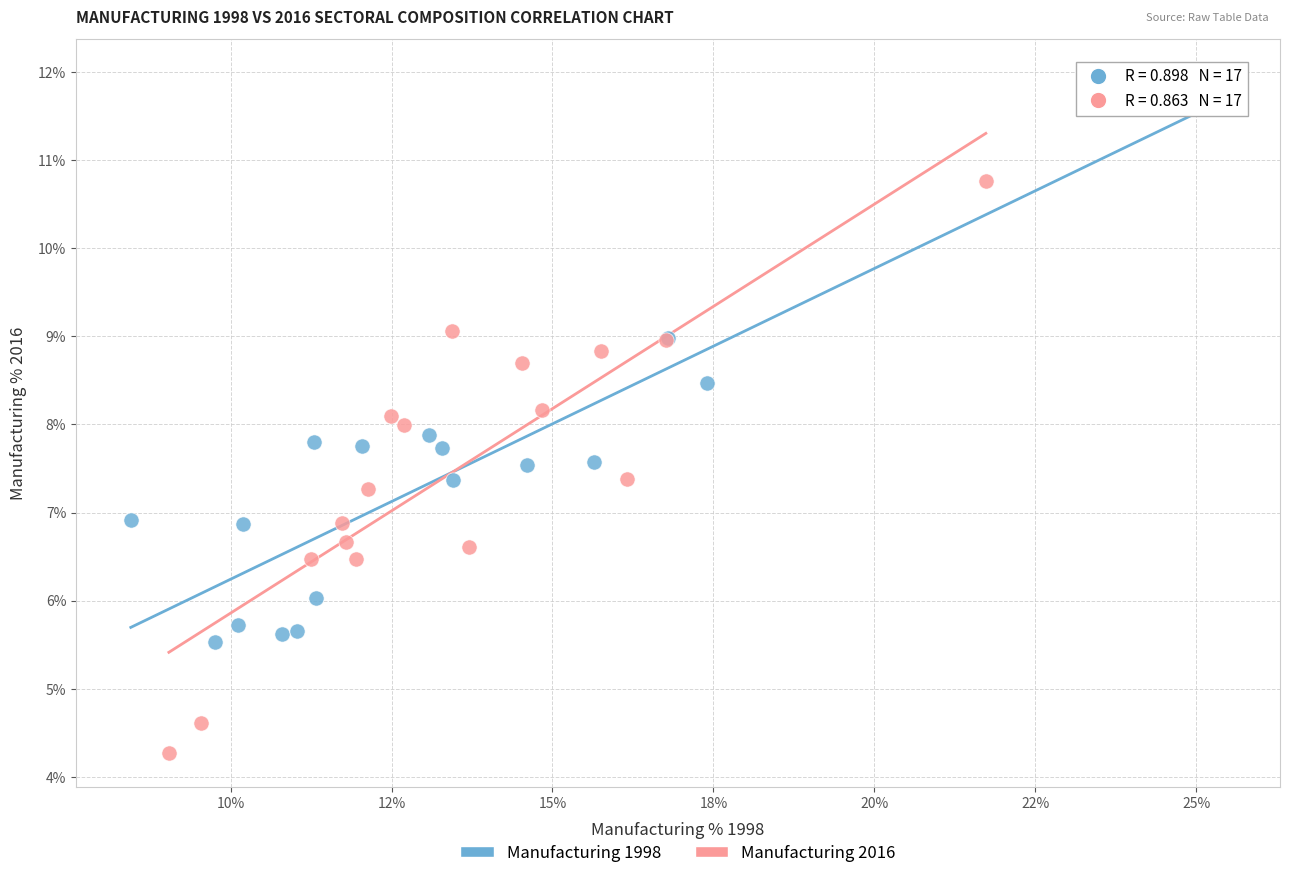

Which series reaches the maximum Y coordinate?

Manufacturing 1998